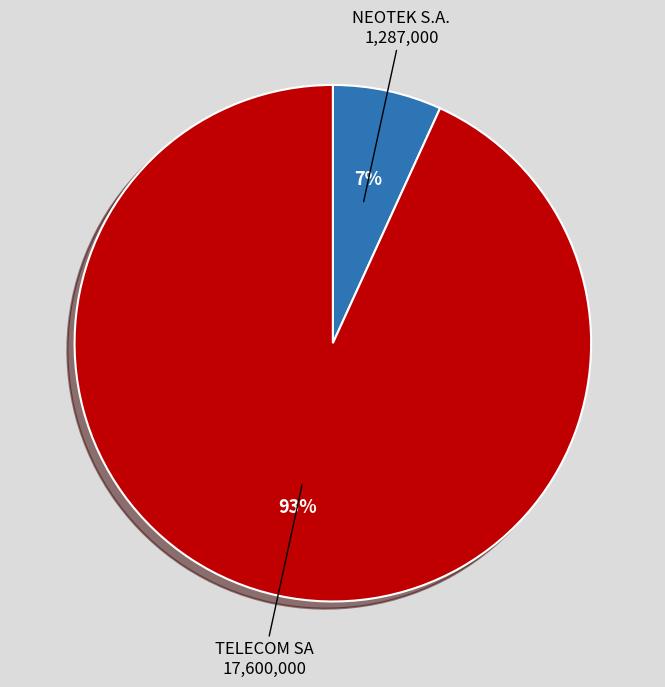

Which category has the biggest portion of the pie?

TELECOM SA 17,600,000